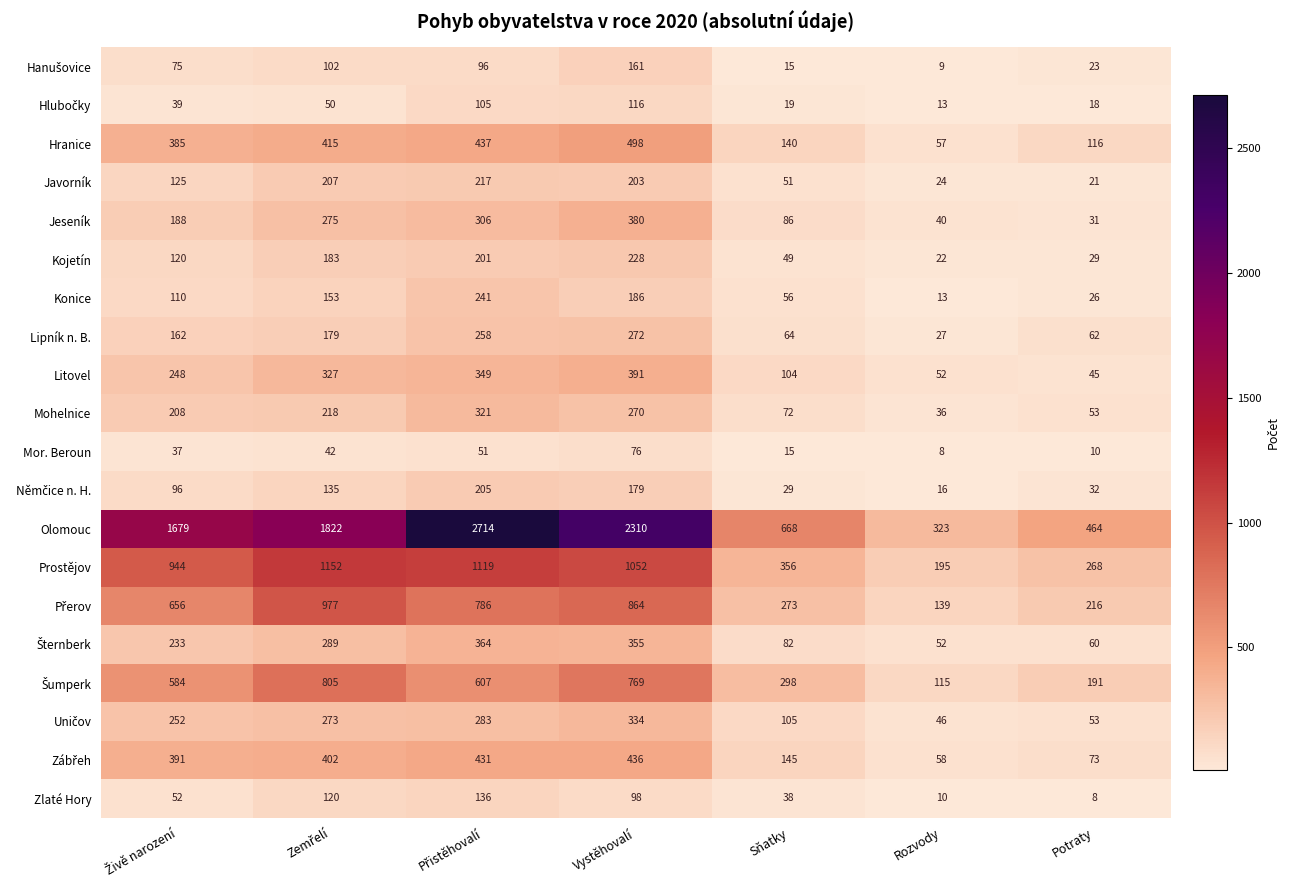

Which series has the widest spread of values?

Olomouc